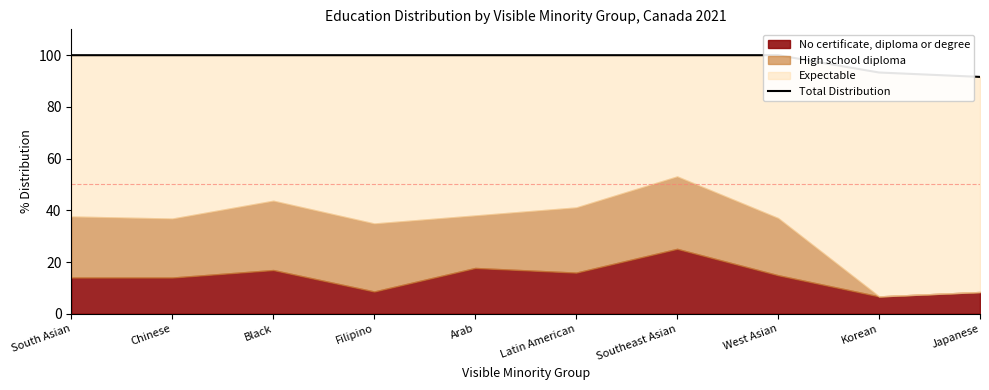

At which category does the chart reach its minimum across all series?

Japanese